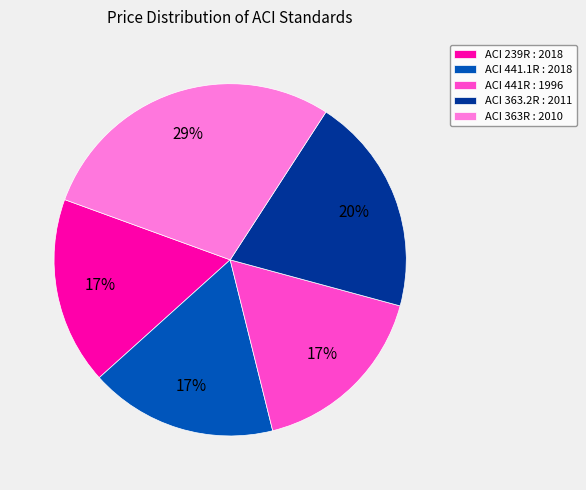

Is there a majority slice in this chart?

No